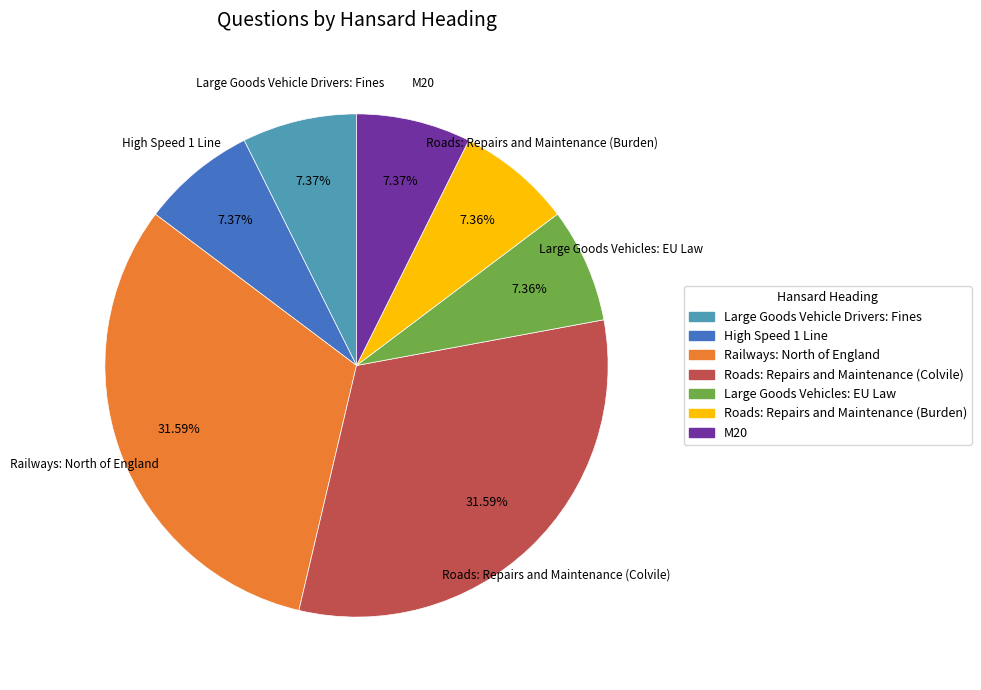

Count the number of slices in the pie.

7